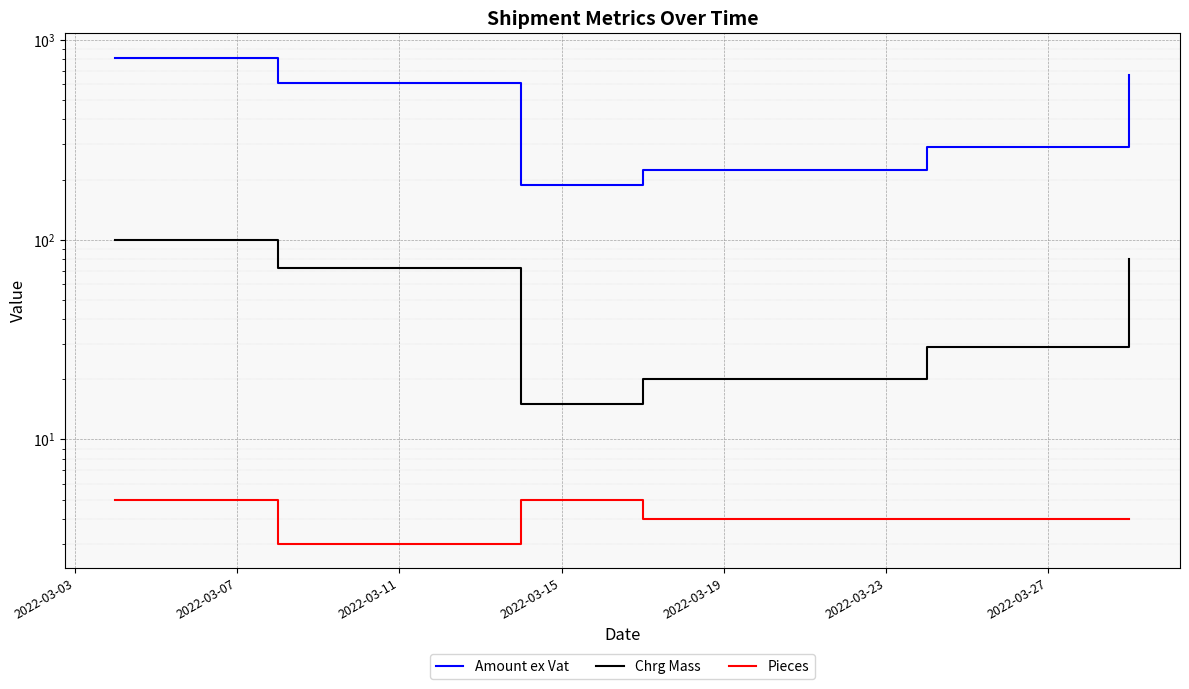

How many lines are shown in the chart?

3